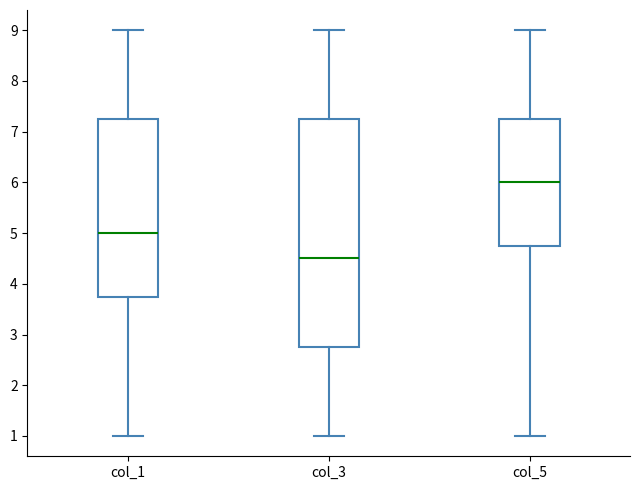

Which box is the tallest, from its lower edge to its upper edge?

col_3